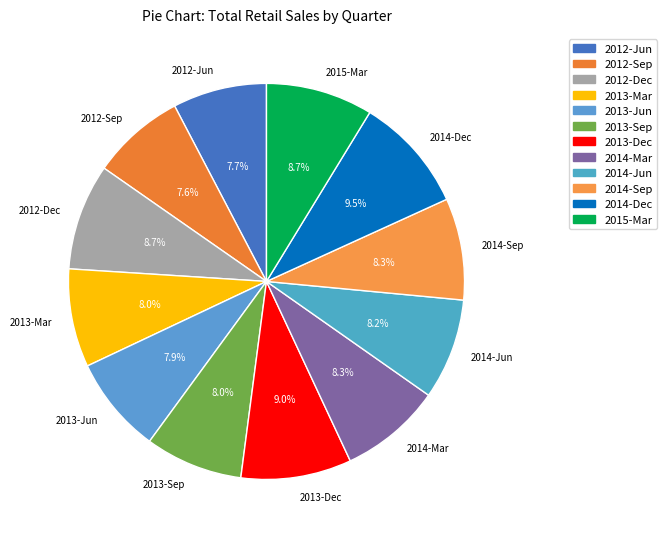

How many slices are in this pie chart?

12